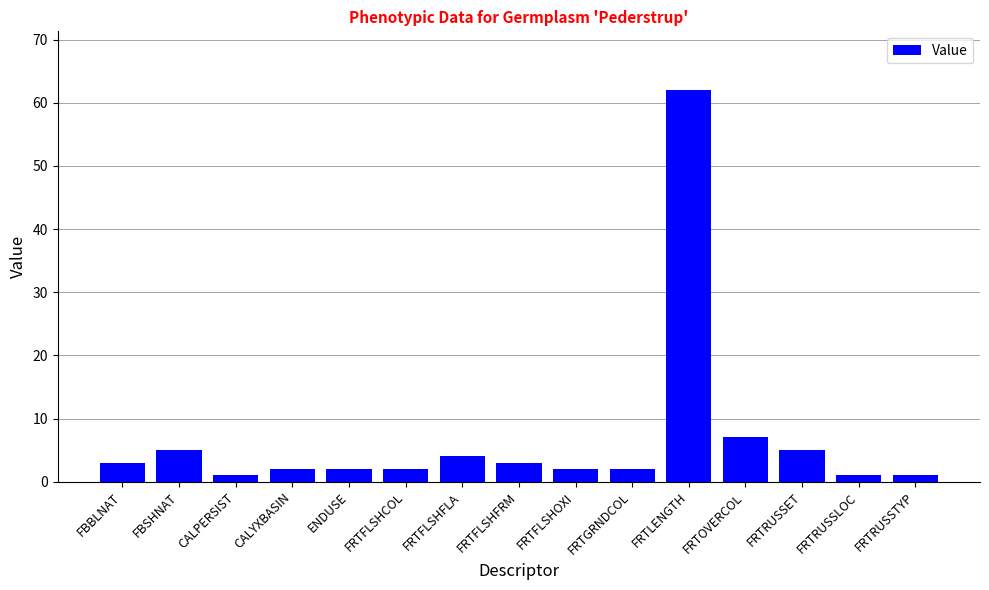

What is the label of the 1st bar from the right?

FRTRUSSTYP